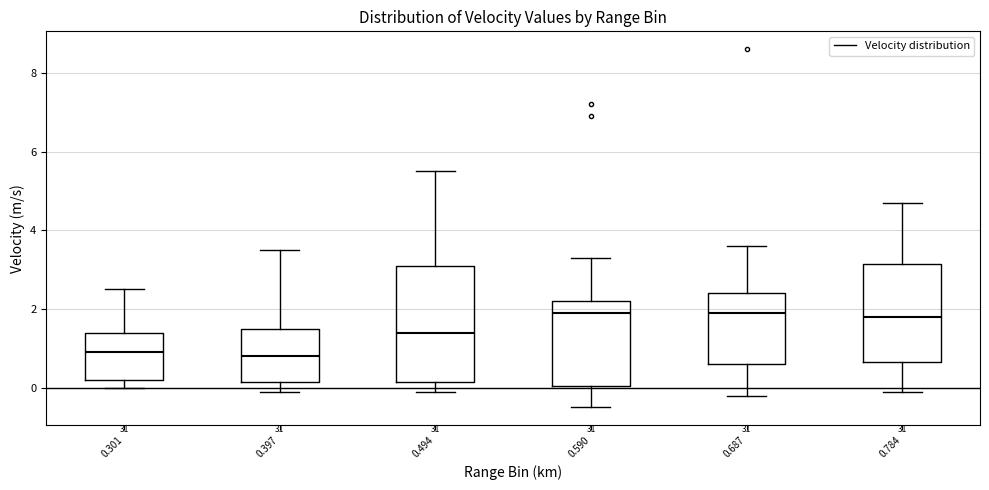

Reading left to right, read every box against the y-axis: the position of its median line, the range the box covers, and the ends of its whiskers. The values are not printed on the chart, so give them approximately, as read against the axis.

0.301: median 1.0, box 0.2 to 1.4, whiskers 0.0 to 2.6
0.397: median 0.8, box 0.2 to 1.6, whiskers 0.0 to 3.6
0.494: median 1.4, box 0.2 to 3.2, whiskers 0.0 to 5.6
0.590: median 2.0, box 0.0 to 2.2, whiskers -0.4 to 3.4
0.687: median 2.0, box 0.6 to 2.4, whiskers -0.2 to 3.6
0.784: median 1.8, box 0.6 to 3.2, whiskers 0.0 to 4.8